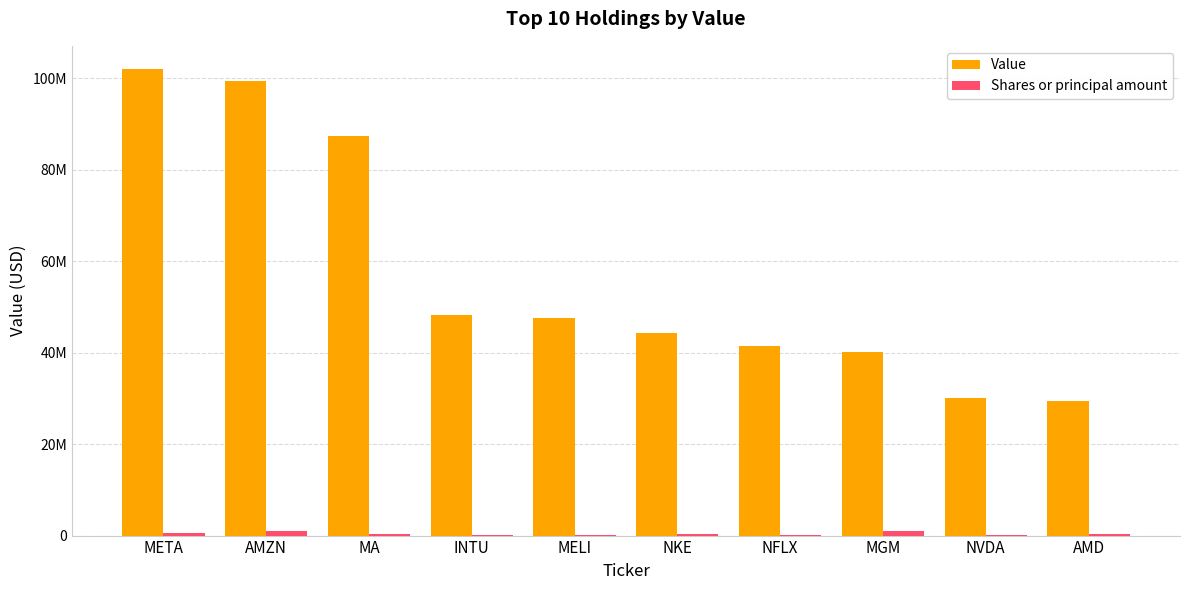

List the series in order of their overall mean, lowest first.

Shares or principal amount, Value